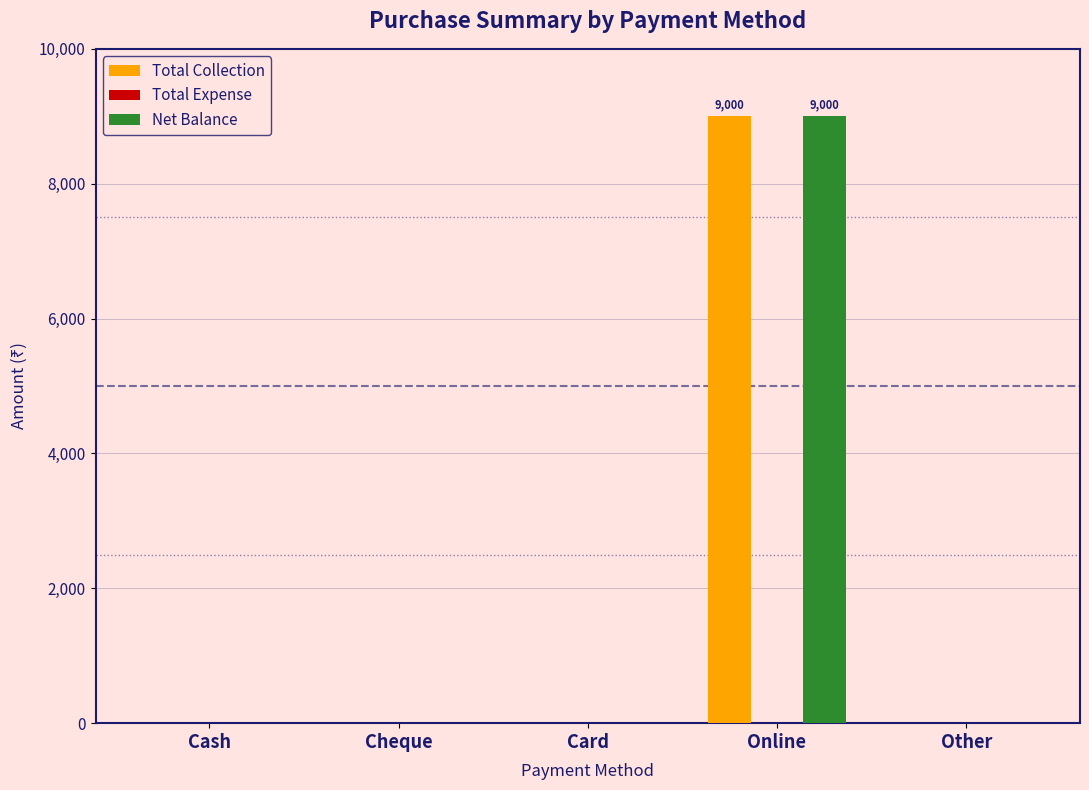

What value does the Total Collection series have at Online?

9000